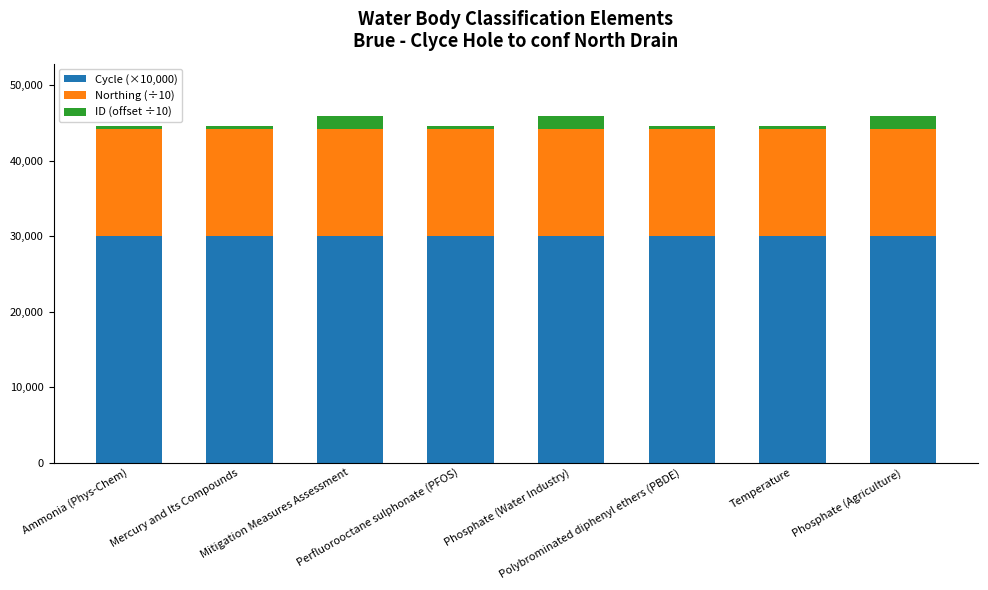

How many bars are there in total?

8